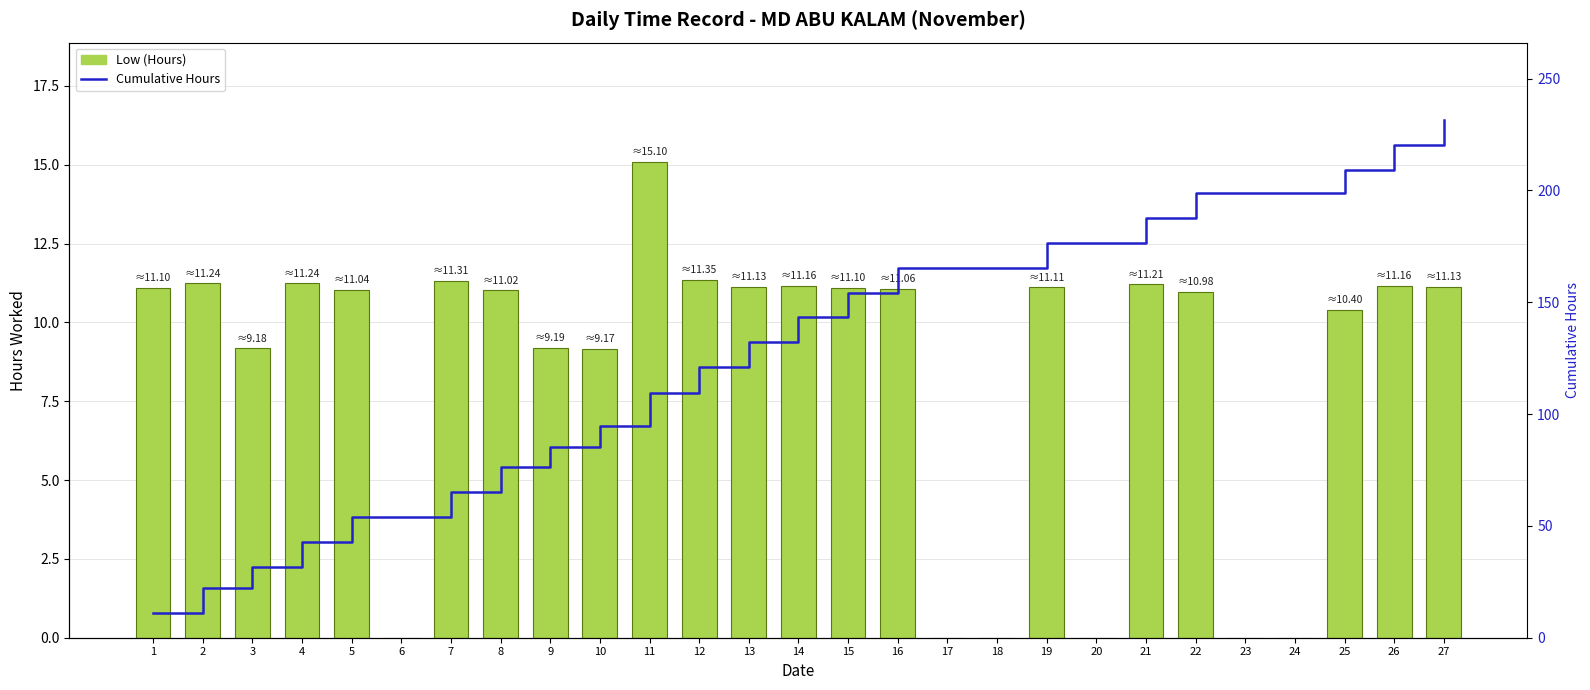

Reading right to left, list all the values displayed in this chart.

Low (Hours): 27=11.1	26=11.2	25=10.4	24=0.0	23=0.0	22=11.0	21=11.2	20=0.0	19=11.1	18=0.0	17=0.0	16=11.1	15=11.1	14=11.2	13=11.1	12=11.3	11=15.1	10=9.2	9=9.2	8=11.0	7=11.3	6=0.0	5=11.0	4=11.2	3=9.2	2=11.2	1=11.1
Cumulative Hours: 27=231.4	26=220.2	25=209.1	24=198.7	23=198.7	22=198.7	21=187.7	20=176.5	19=176.5	18=165.4	17=165.4	16=165.4	15=154.3	14=143.2	13=132.1	12=120.9	11=109.6	10=94.5	9=85.3	8=76.1	7=65.1	6=53.8	5=53.8	4=42.8	3=31.5	2=22.3	1=11.1